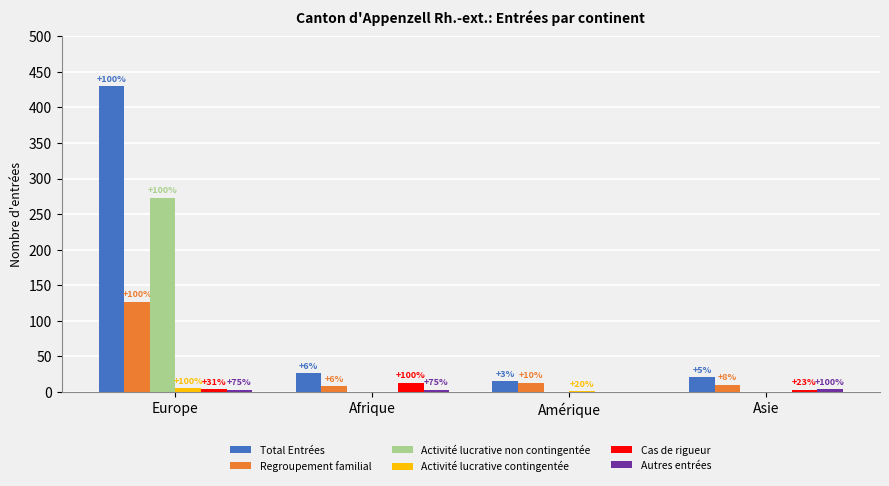

What is the total value across all series at Afrique?

50